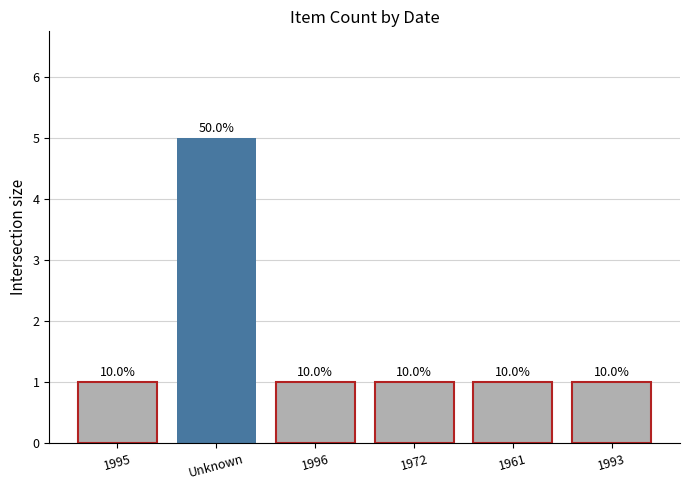

What is the difference between the maximum and minimum values?

4